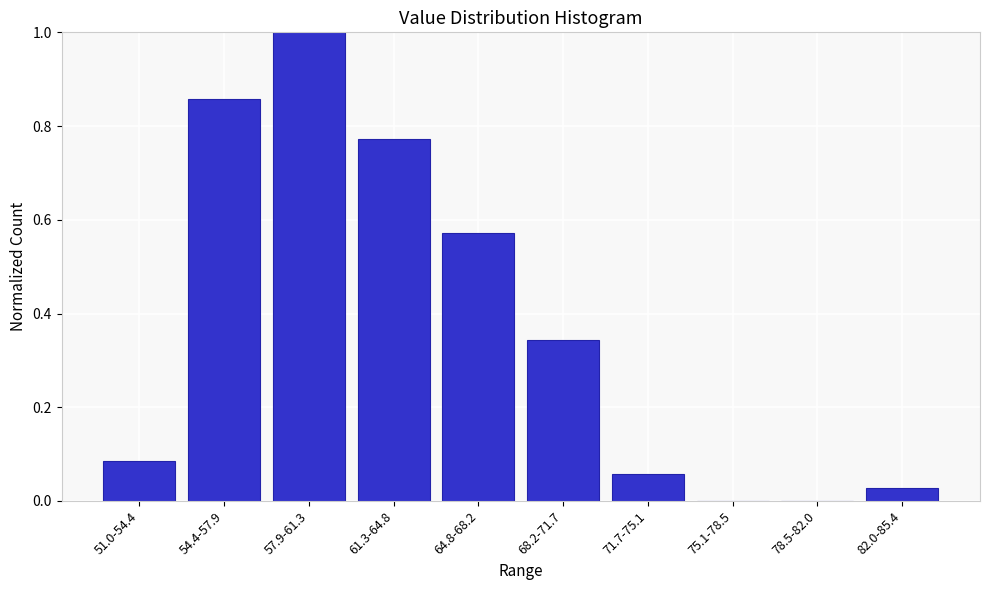

Which category has the highest value across all series?

57.9-61.3